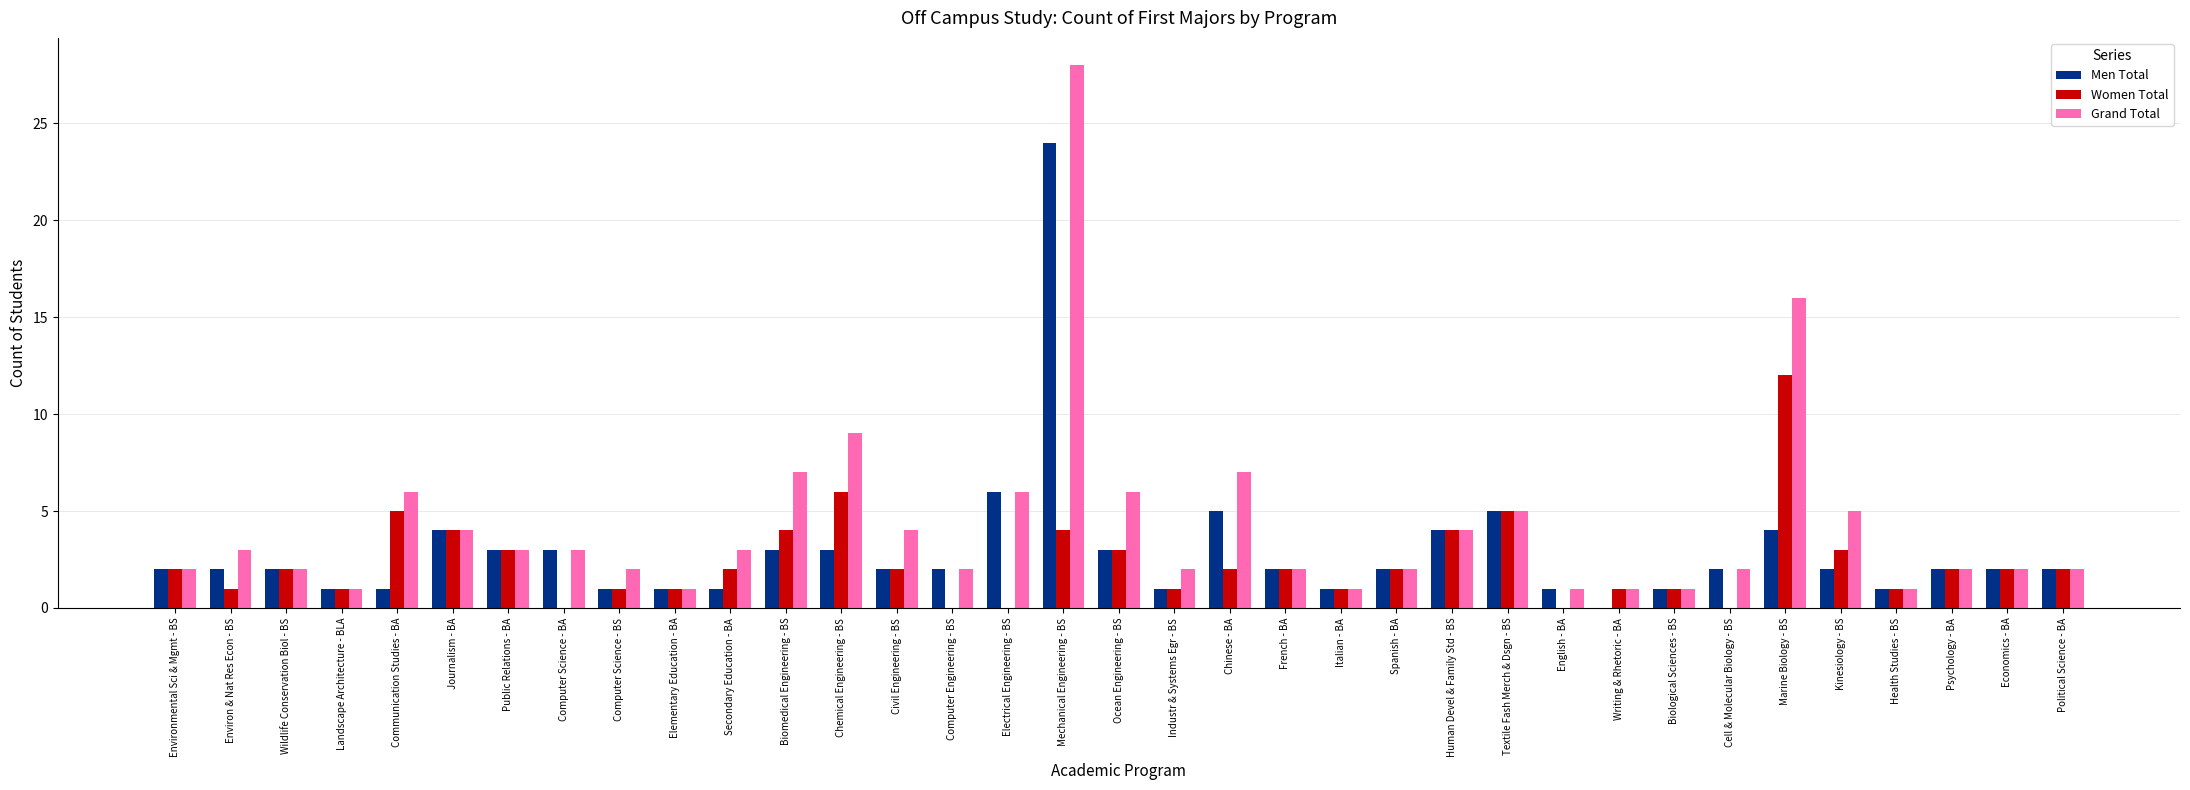

Which series has the largest total across all categories?

Grand Total